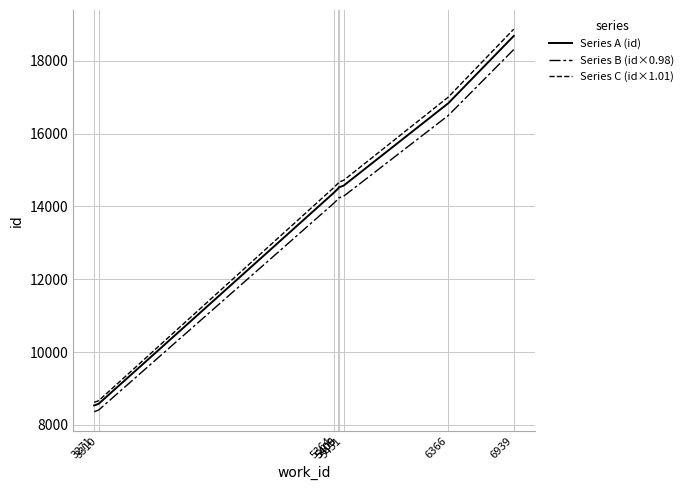

List the labels in order of Series C (id×1.01) value, largest first.

6939, 6366, 5451, 5409, 5406, 5364, 3310, 3271